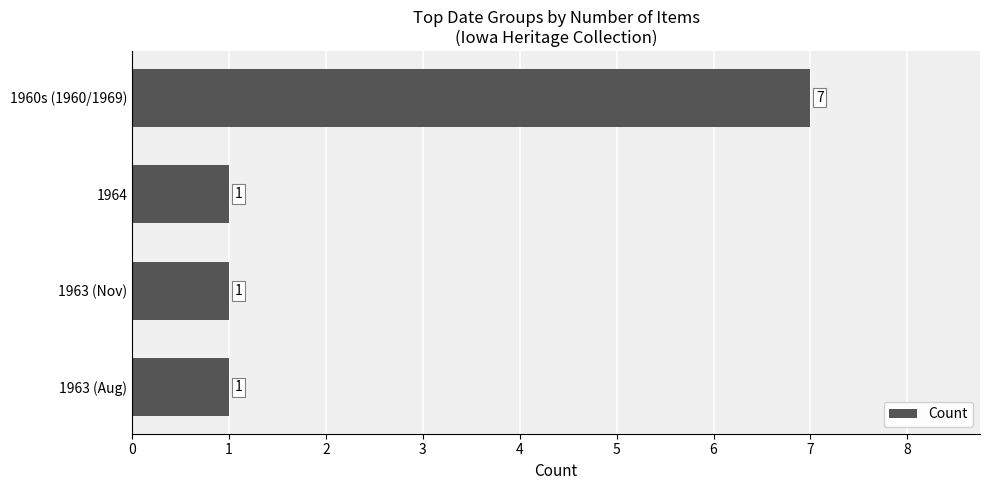

What value does the data have at 1960s (1960/1969)?

7